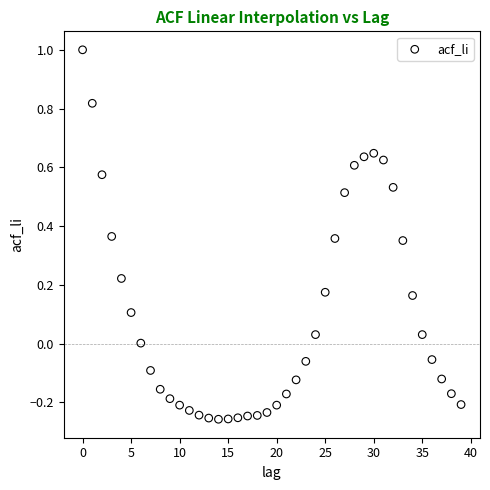

What is the range of Y values (max minus min)?

1.3